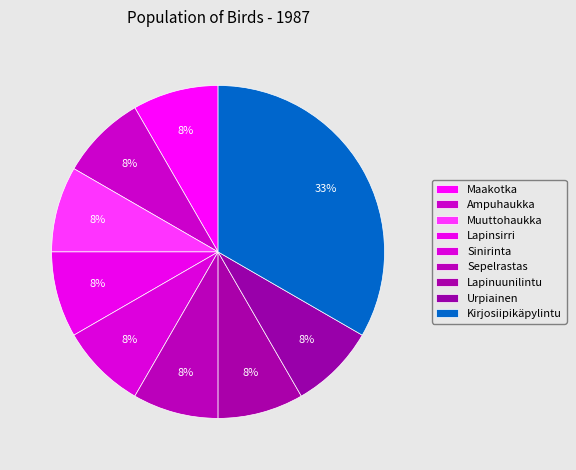

Does Lapinuunilintu represent more than half of the total?

No